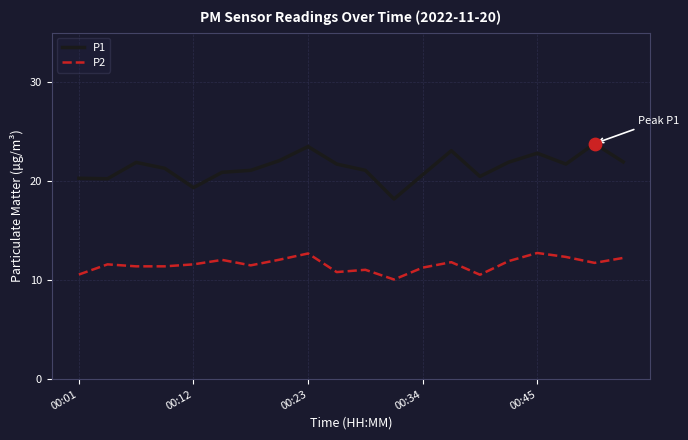

What are all the series names shown in the legend?

P1, P2